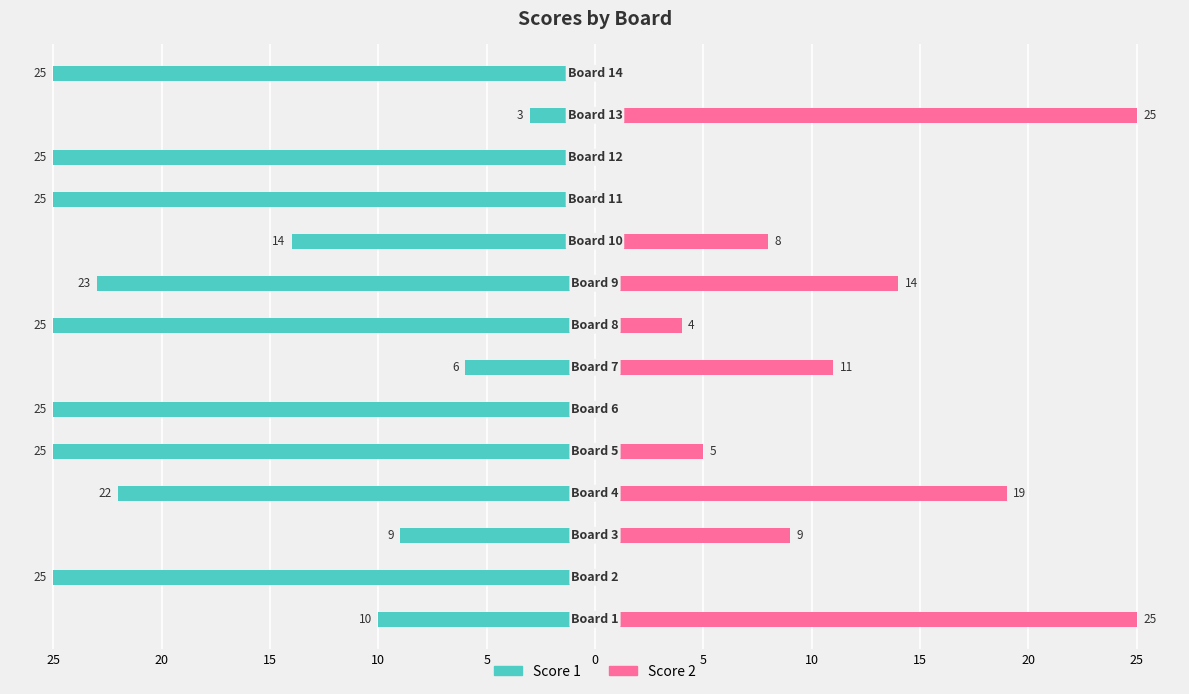

Which series has the largest range (max minus min)?

Score 2